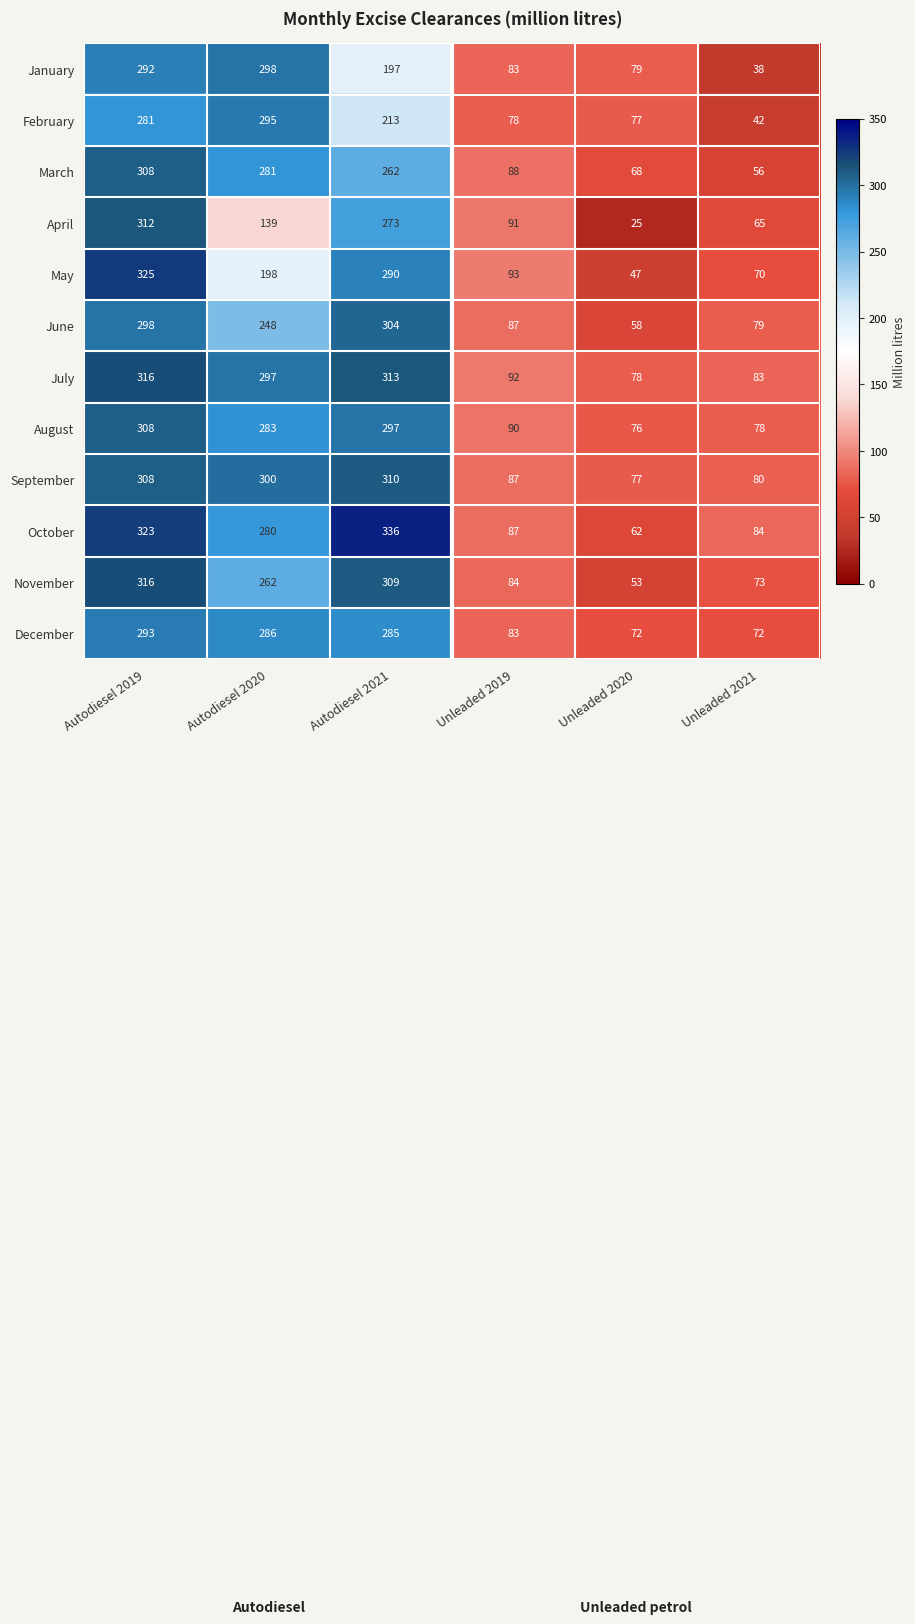

At Unleaded 2021, list the series in order from largest to smallest.

October, July, September, June, August, November, December, May, April, March, February, January